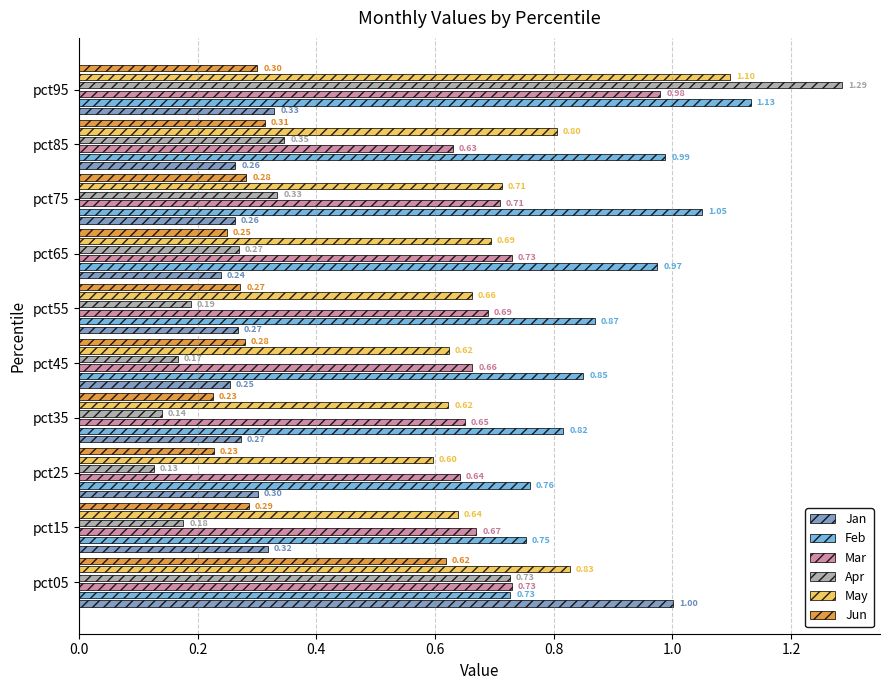

How many bars are there in total?

60